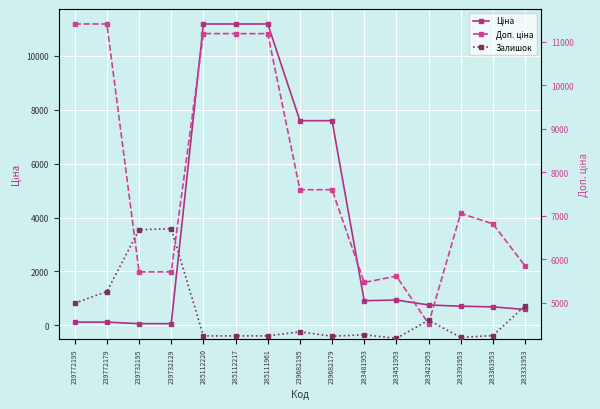

How many categories are shown in the chart?

15